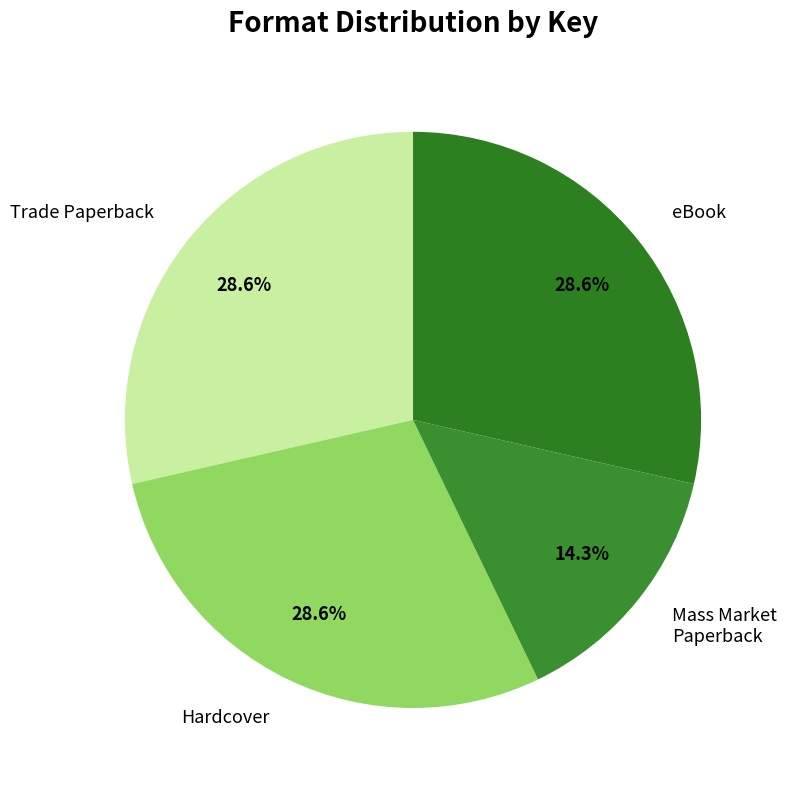

Which slice is the smallest?

Mass Market Paperback